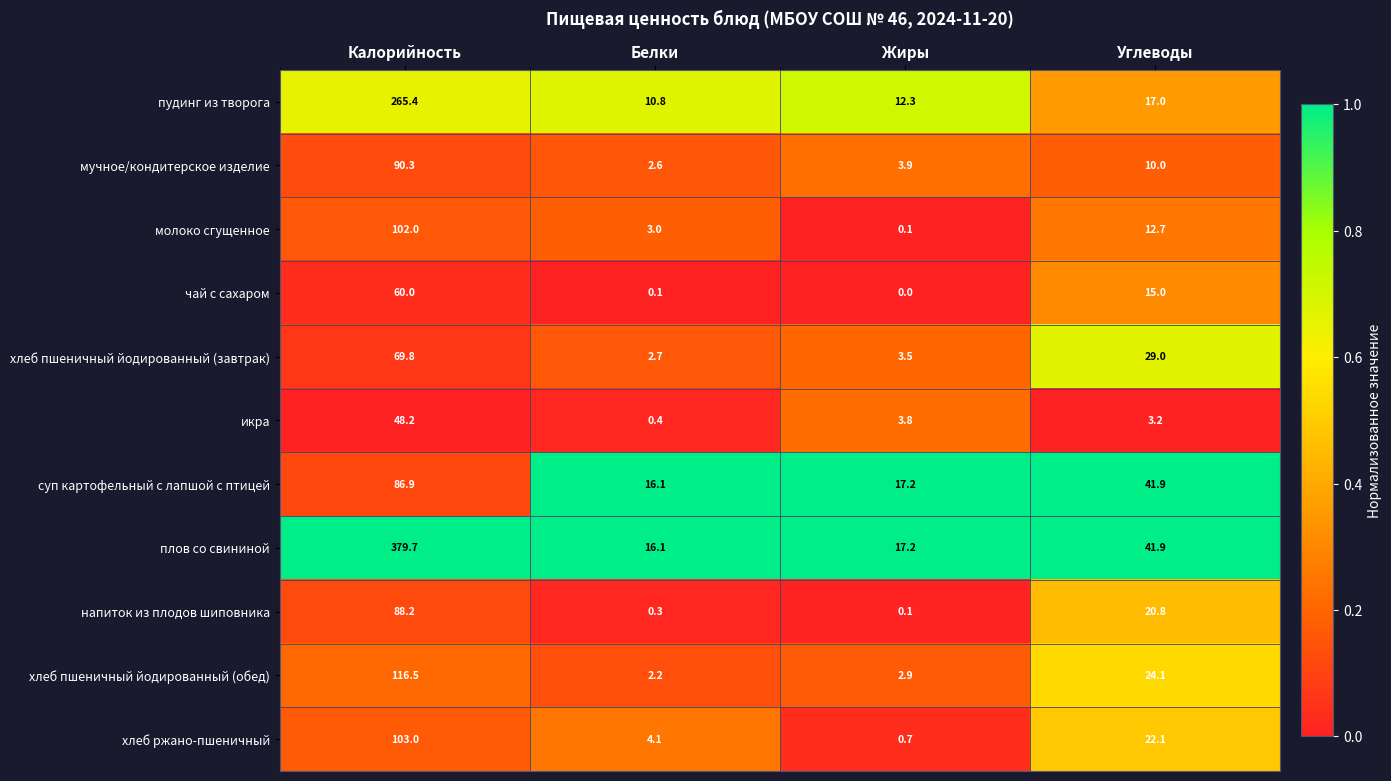

What is the highest value of the хлеб пшеничный йодированный (обед) series?

116.5